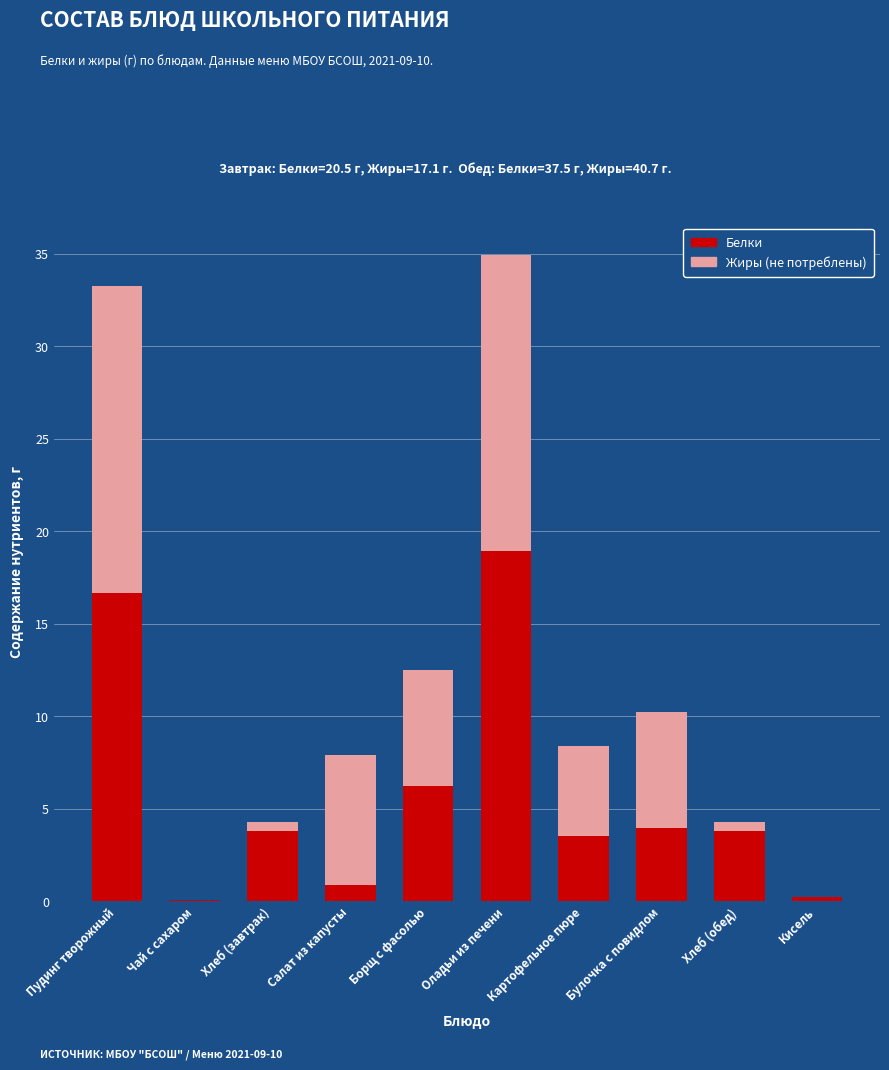

At which category is the sum across all series the highest?

Оладьи из печени